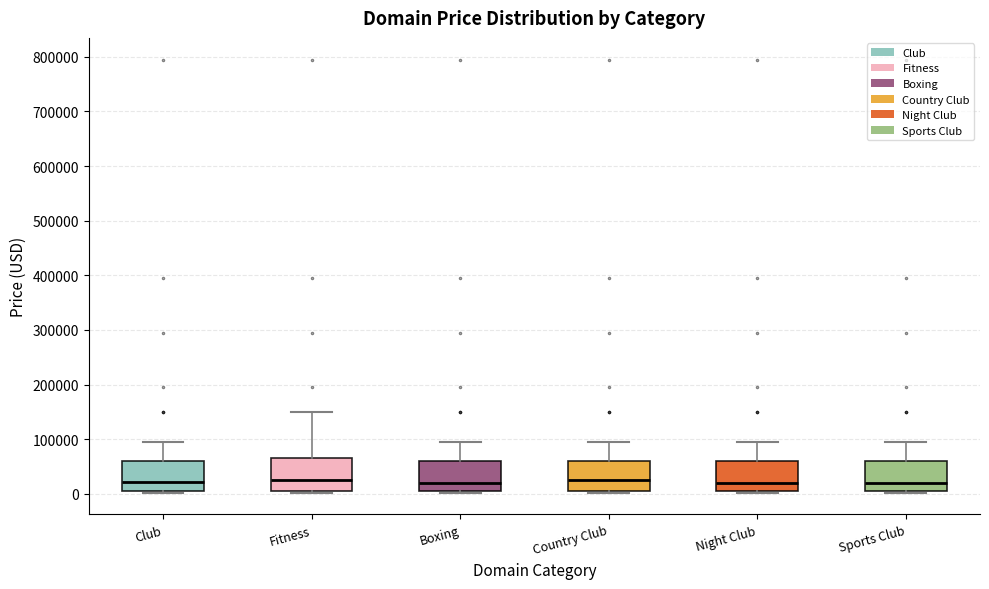

Reading left to right, read every box against the y-axis: the position of its median line, the range the box covers, and the ends of its whiskers. The values are not printed on the chart, so give them approximately, as read against the axis.

Club: median 20000, box 0 to 60000, whiskers 0 to 90000
Fitness: median 20000, box 0 to 60000, whiskers 0 to 150000
Boxing: median 20000, box 0 to 60000, whiskers 0 to 90000
Country Club: median 20000, box 0 to 60000, whiskers 0 to 90000
Night Club: median 20000, box 0 to 60000, whiskers 0 to 90000
Sports Club: median 20000, box 0 to 60000, whiskers 0 to 90000